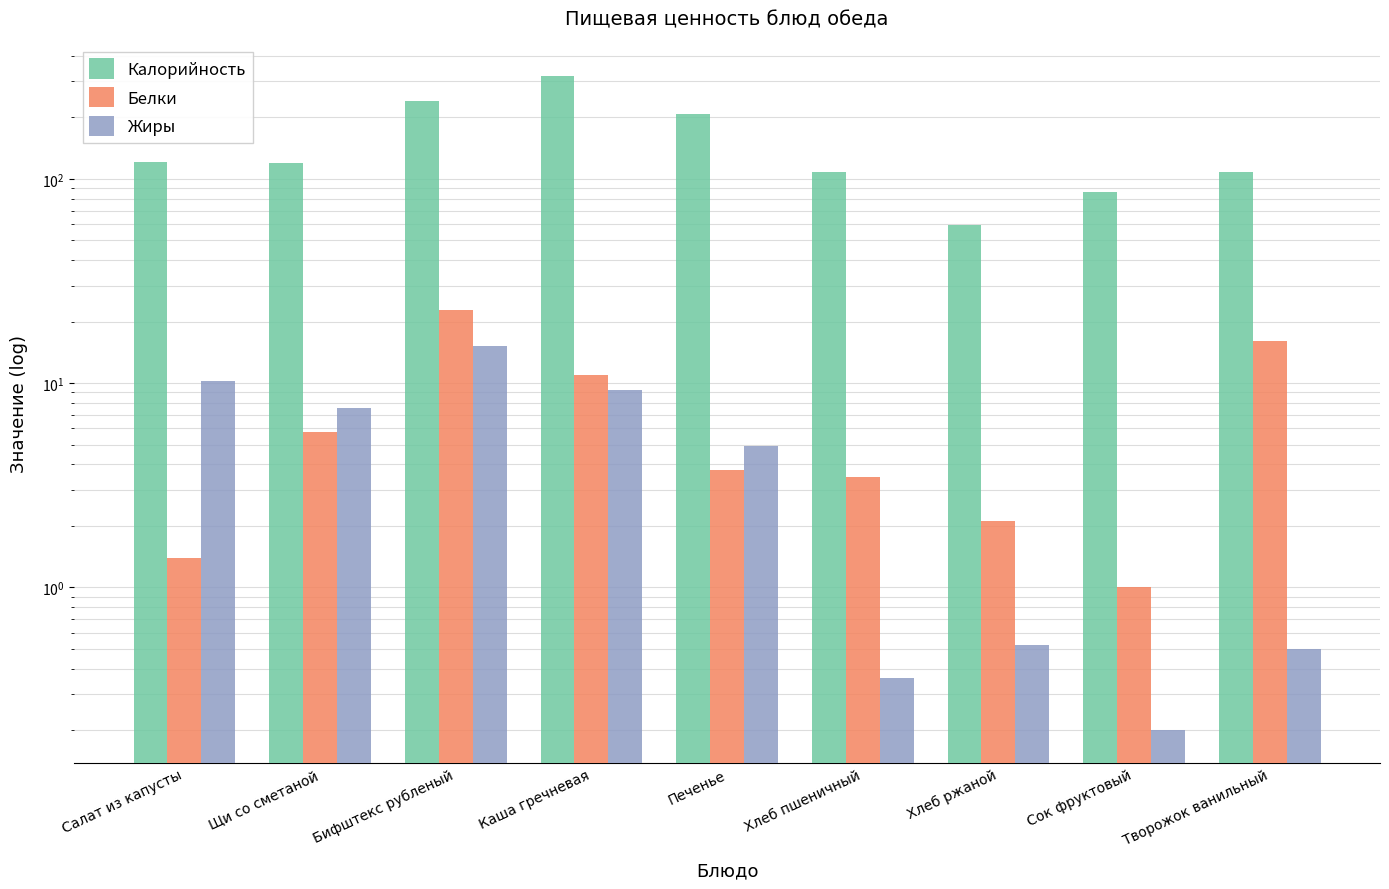

At how many categories does at least one series exceed 80?

8